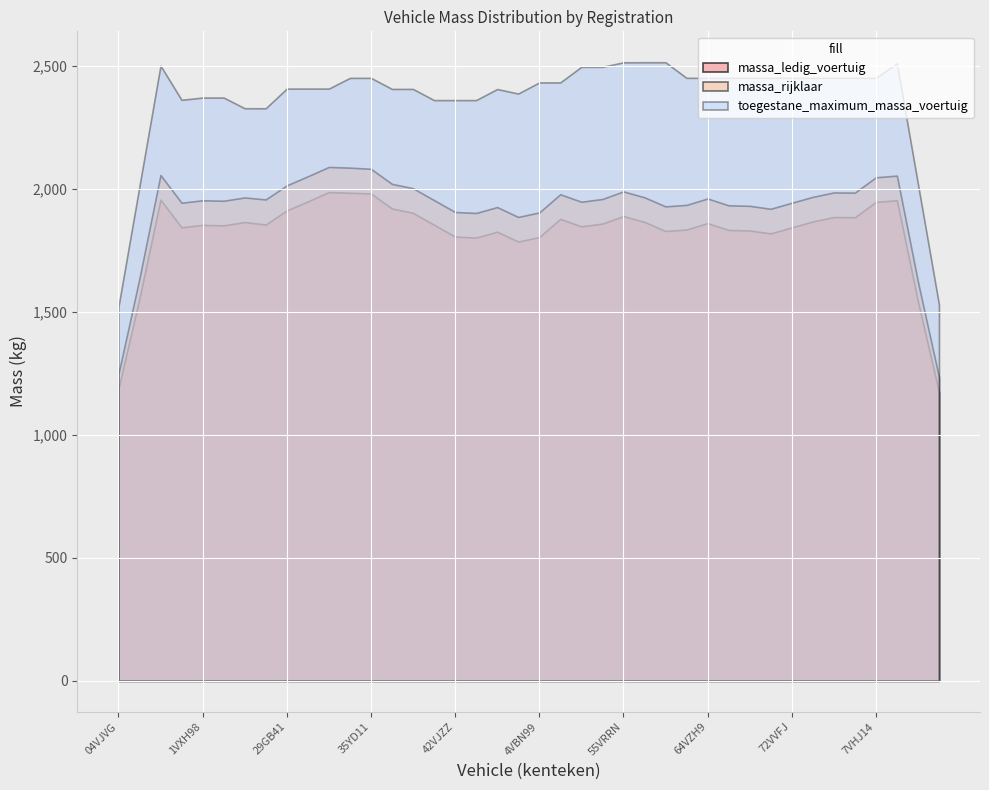

List the series in order of their overall mean, highest first.

toegestane_maximum_massa_voertuig, massa_rijklaar, massa_ledig_voertuig